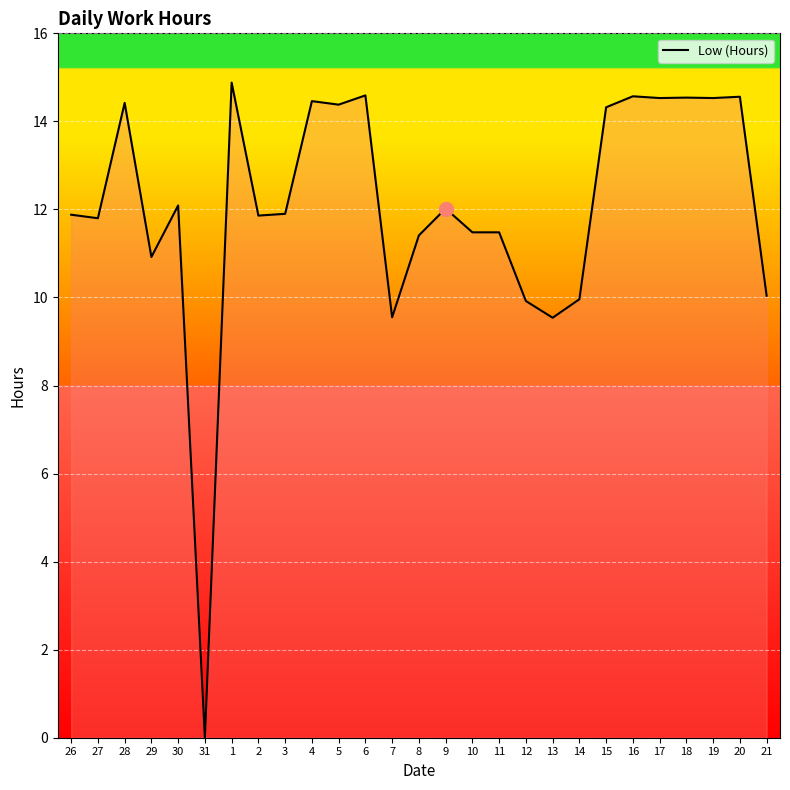

What position from the right is 18?

4